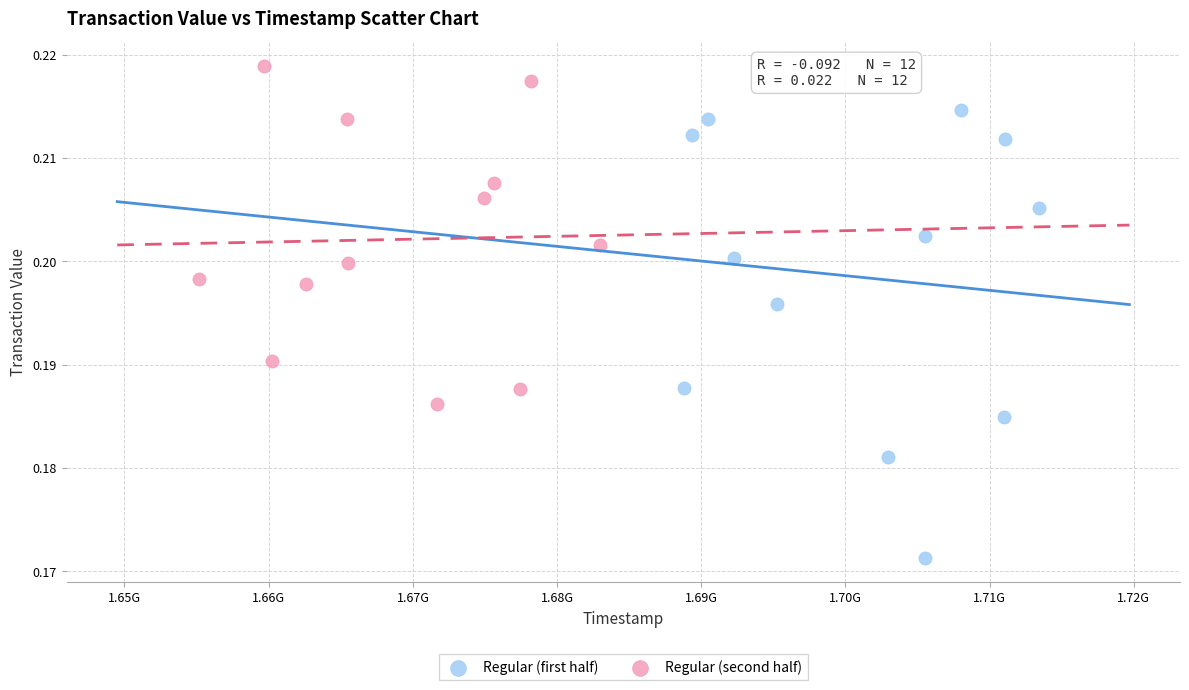

Which series has the widest spread of Y values?

Regular (first half)